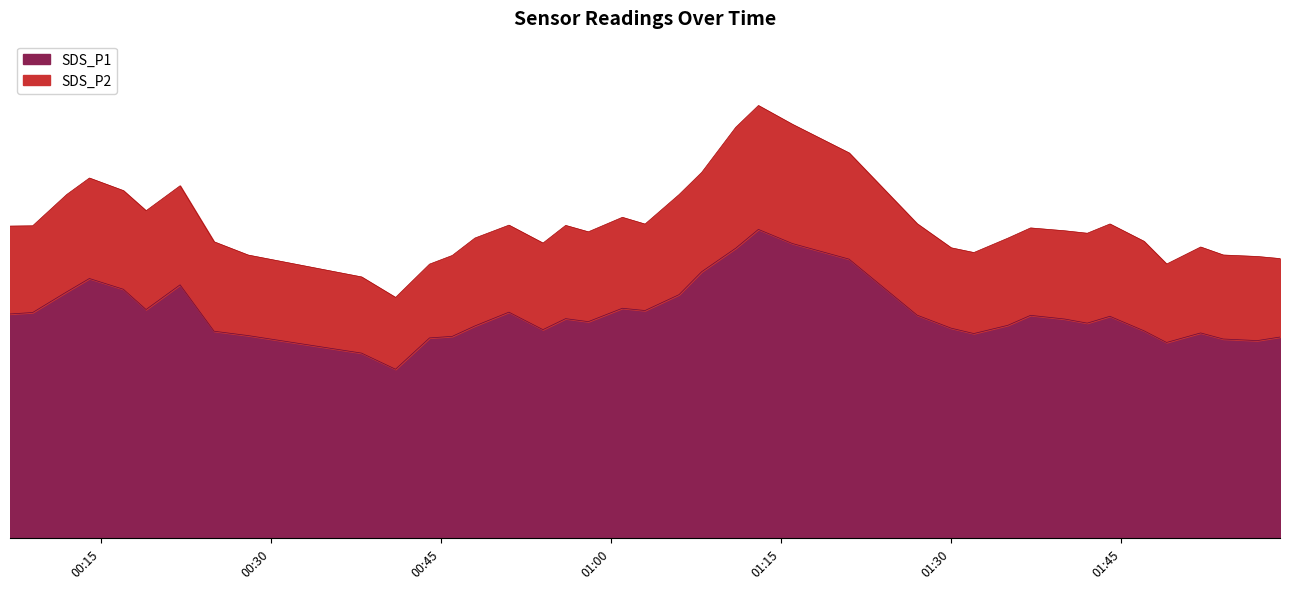

List the labels in order of value, smallest first.

2022/01/26 00:41, 2022/01/26 00:38, 2022/01/26 01:49, 2022/01/26 01:57, 2022/01/26 01:54, 2022/01/26 00:44, 2022/01/26 01:59, 2022/01/26 00:46, 2022/01/26 00:28, 2022/01/26 01:32, 2022/01/26 01:52, 2022/01/26 00:25, 2022/01/26 01:47, 2022/01/26 00:54, 2022/01/26 01:30, 2022/01/26 00:48, 2022/01/26 01:35, 2022/01/26 01:42, 2022/01/26 00:58, 2022/01/26 01:40, 2022/01/26 00:56, 2022/01/26 01:44, 2022/01/26 01:37, 2022/01/26 01:27, 2022/01/26 00:07, 2022/01/26 00:09, 2022/01/26 00:51, 2022/01/26 01:03, 2022/01/26 00:19, 2022/01/26 01:01, 2022/01/26 01:06, 2022/01/26 00:12, 2022/01/26 00:17, 2022/01/26 00:22, 2022/01/26 00:14, 2022/01/26 01:08, 2022/01/26 01:21, 2022/01/26 01:11, 2022/01/26 01:16, 2022/01/26 01:13